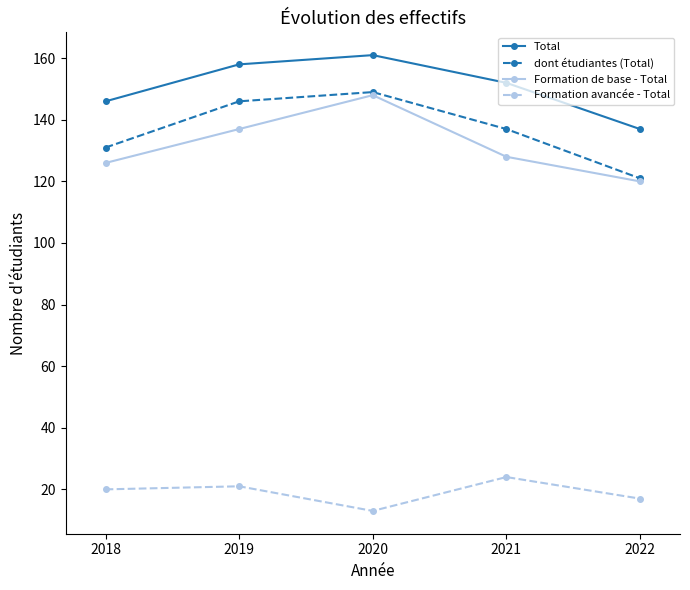

What is the difference between the highest and lowest values at 2018?

126